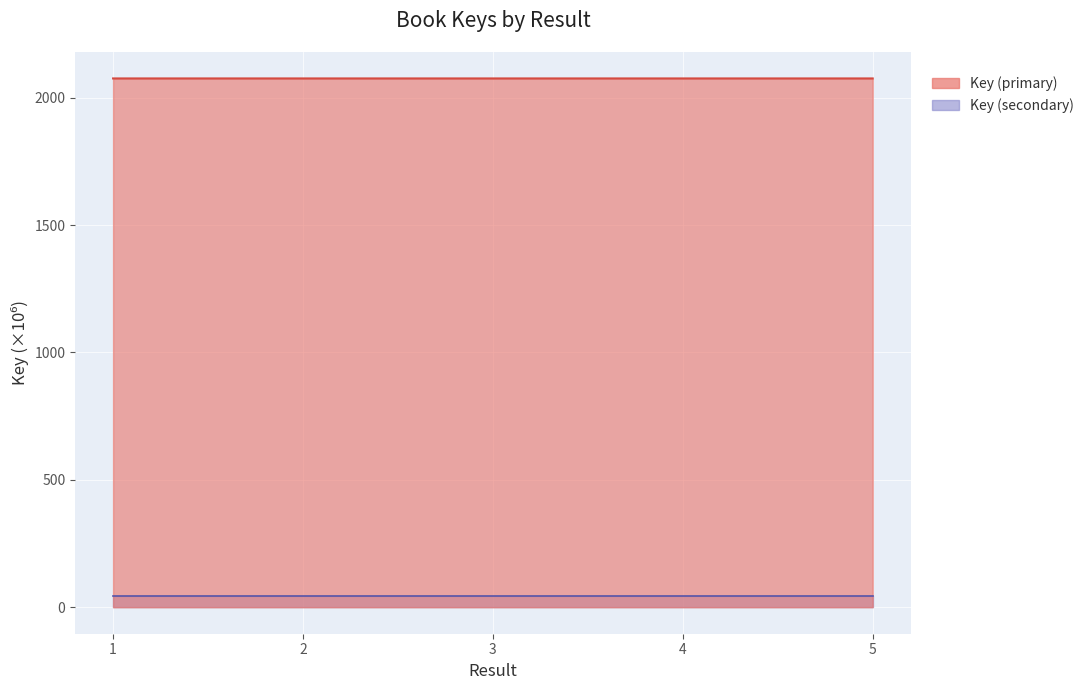

What is the greatest value displayed?

42.4